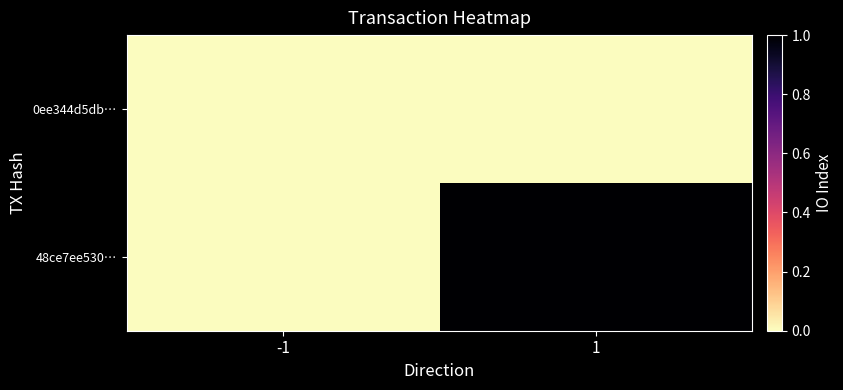

Rank the categories by 0ee344d5db… value from highest to lowest.

-1, 1